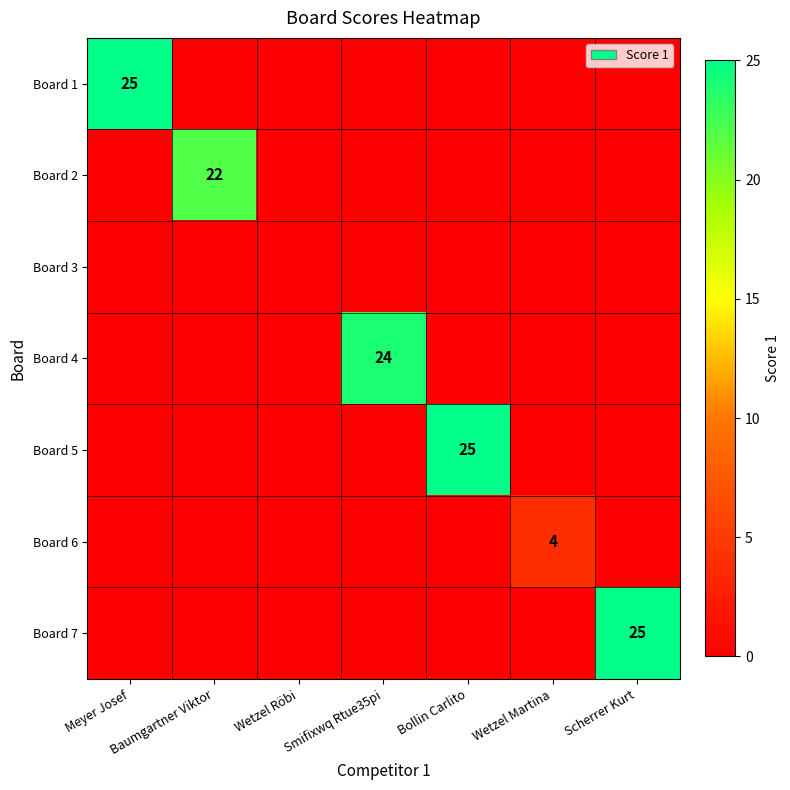

How many positive values does the Board 2 series have?

1